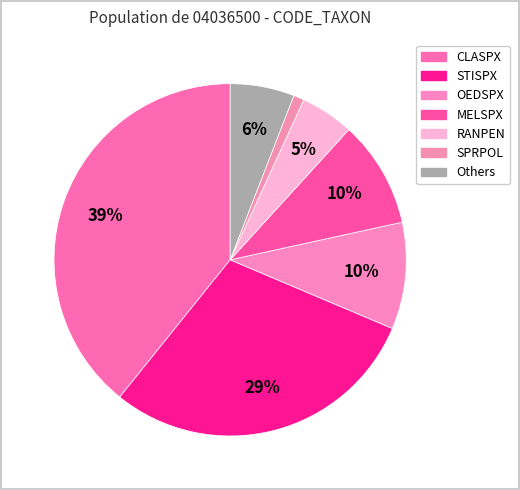

How many segments does this pie chart have?

7